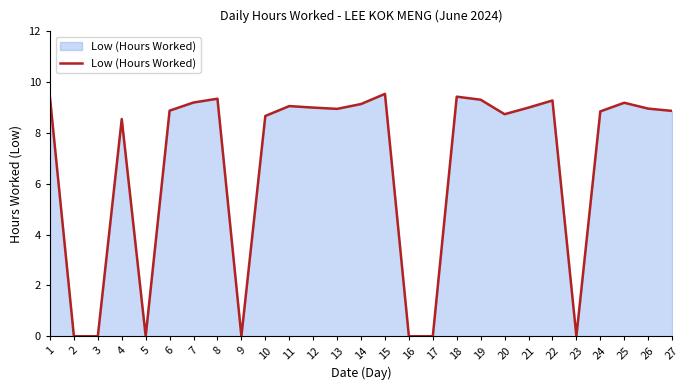

What is the difference between the maximum and minimum values?

9.5